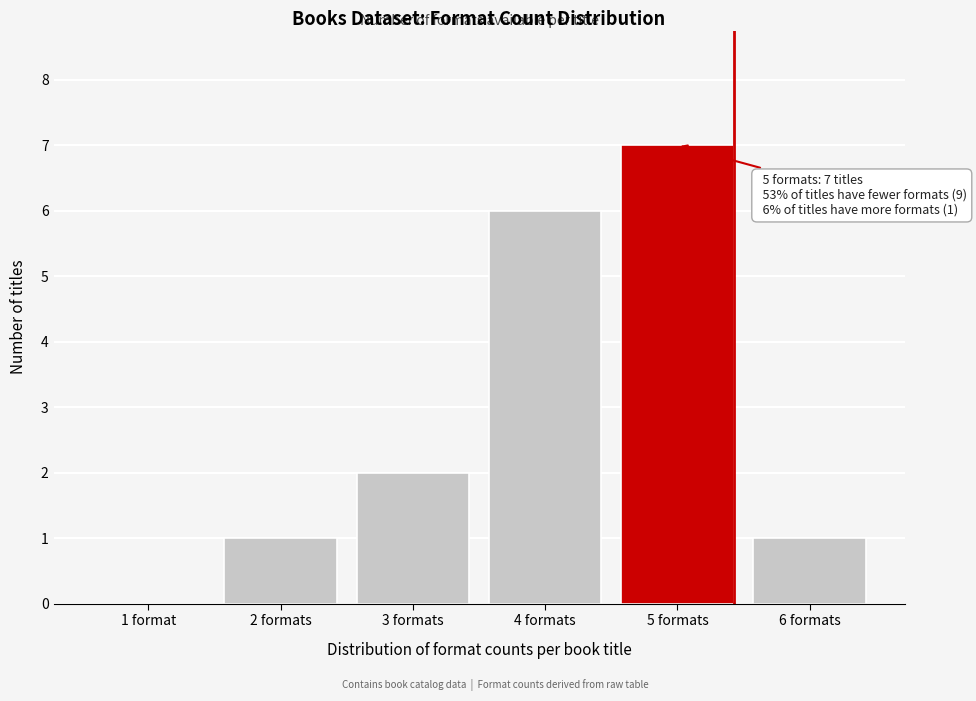

Reading right to left, extract all data points from this chart.

6 formats=1	5 formats=7	4 formats=6	3 formats=2	2 formats=1	1 format=0